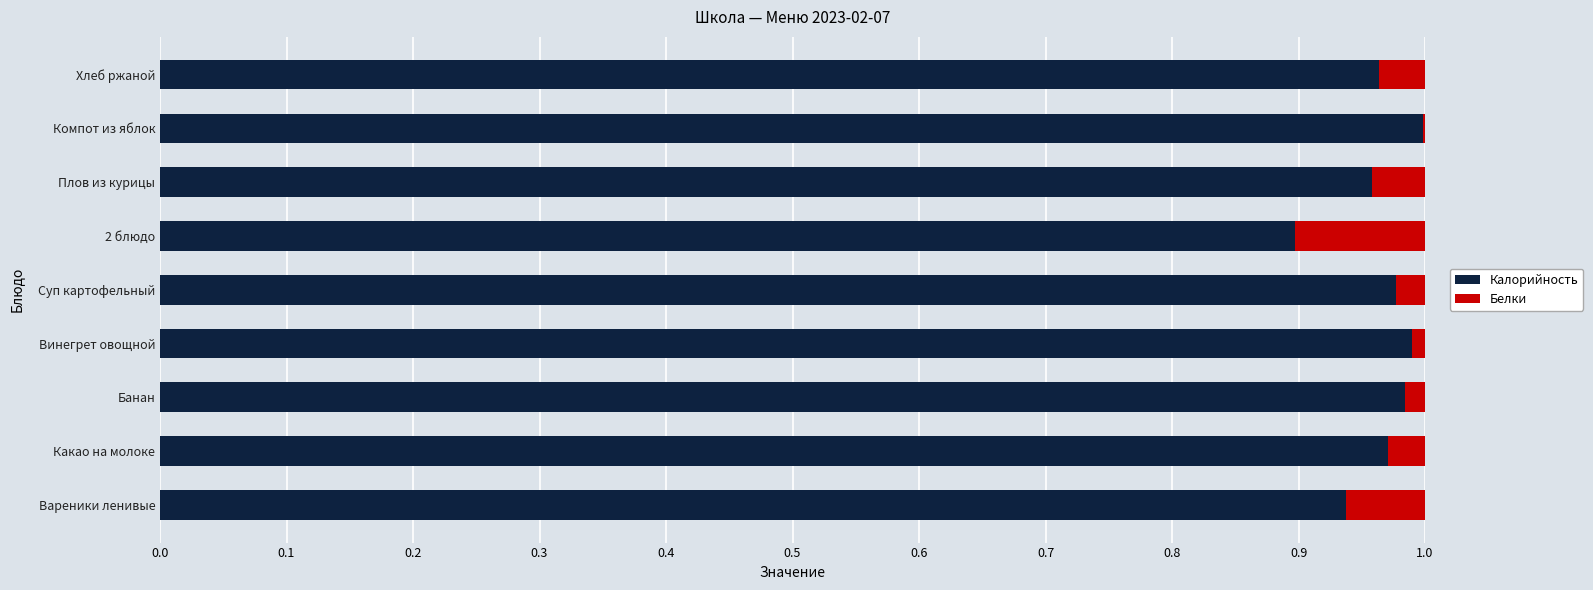

How many categories are shown in the chart?

9